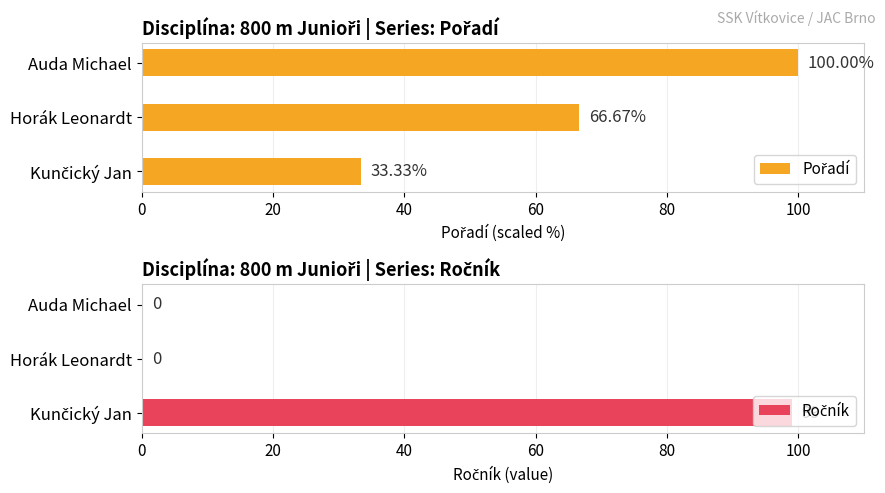

How many positive values does the Ročník series have?

1